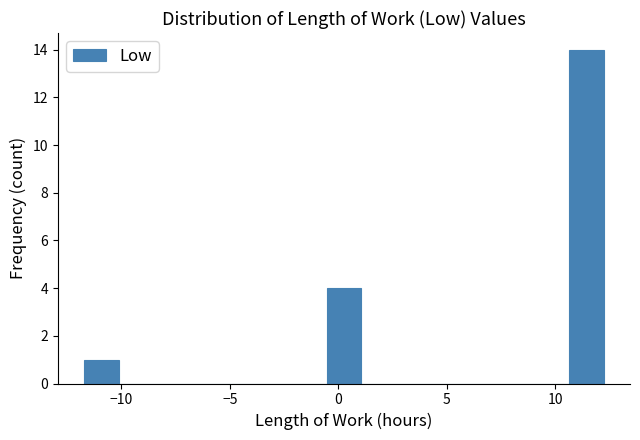

Around what value on the x-axis is the tallest bar? Give the approximate position of its centre, as read against the axis.

11.5